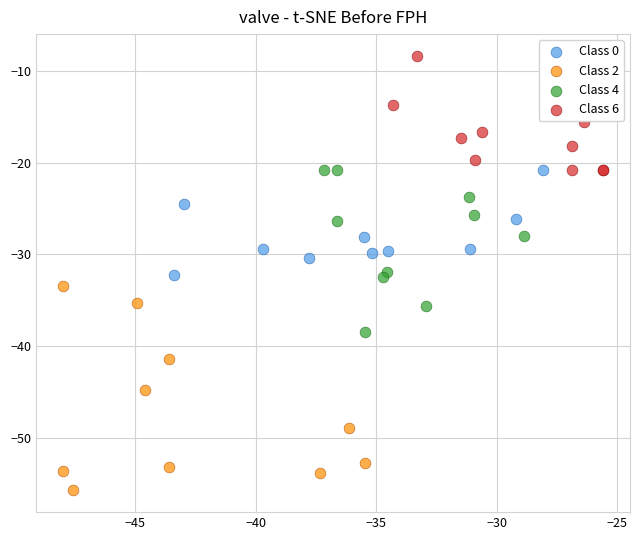

Which series has the widest spread of Y values?

Class 2